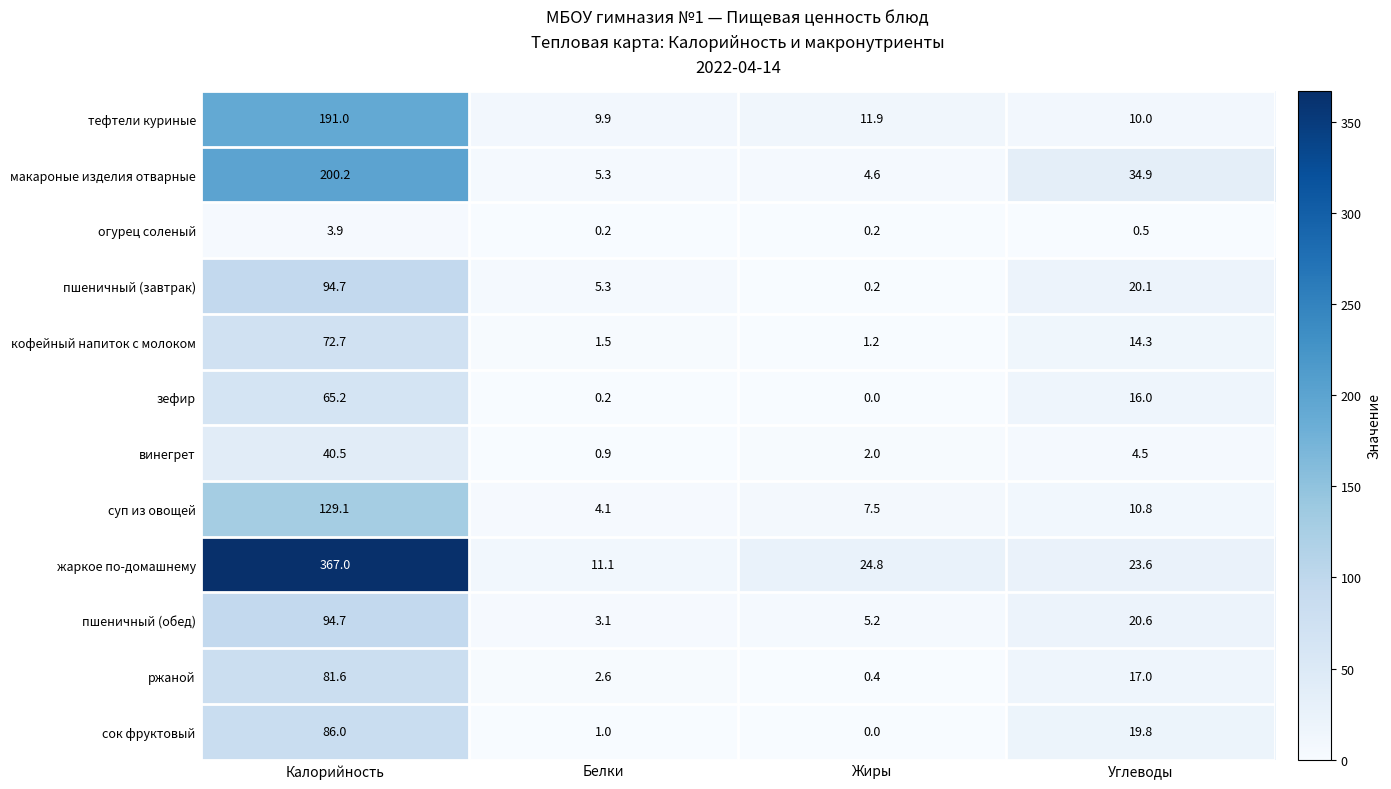

Which series has the largest total across all categories?

жаркое по-домашнему